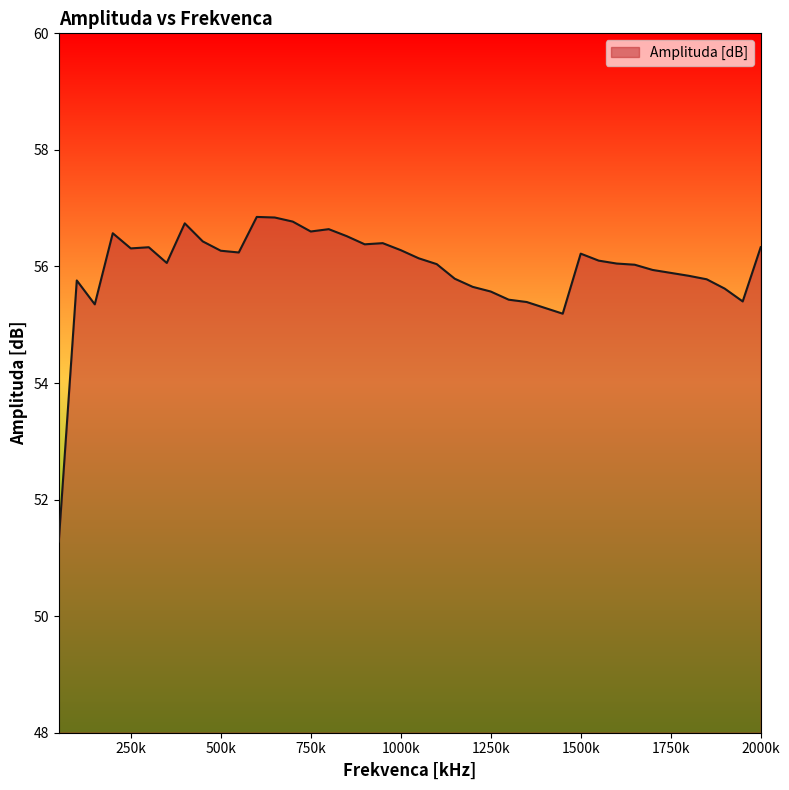

What is the difference between the maximum and second lowest values?

1.7